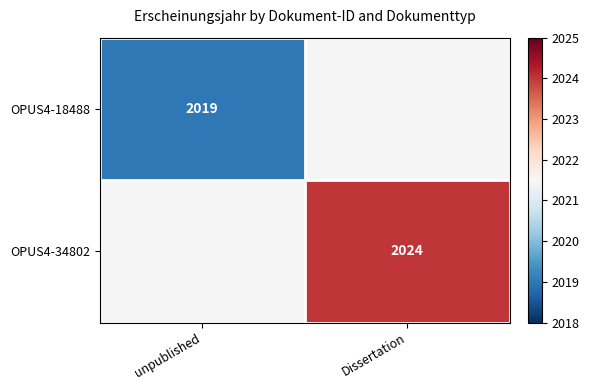

Is it true that OPUS4-34802 equals 1190 at Dissertation?

False